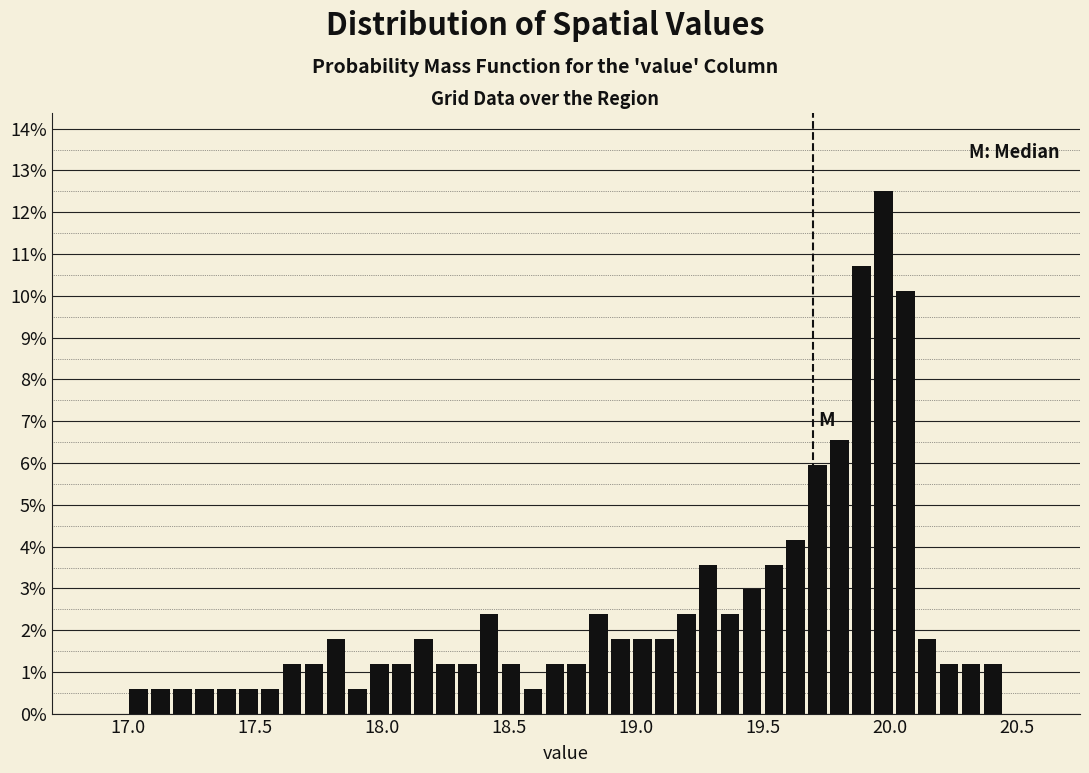

Around what value on the x-axis is the tallest bar? Give the approximate position of its centre, as read against the axis.

20.00